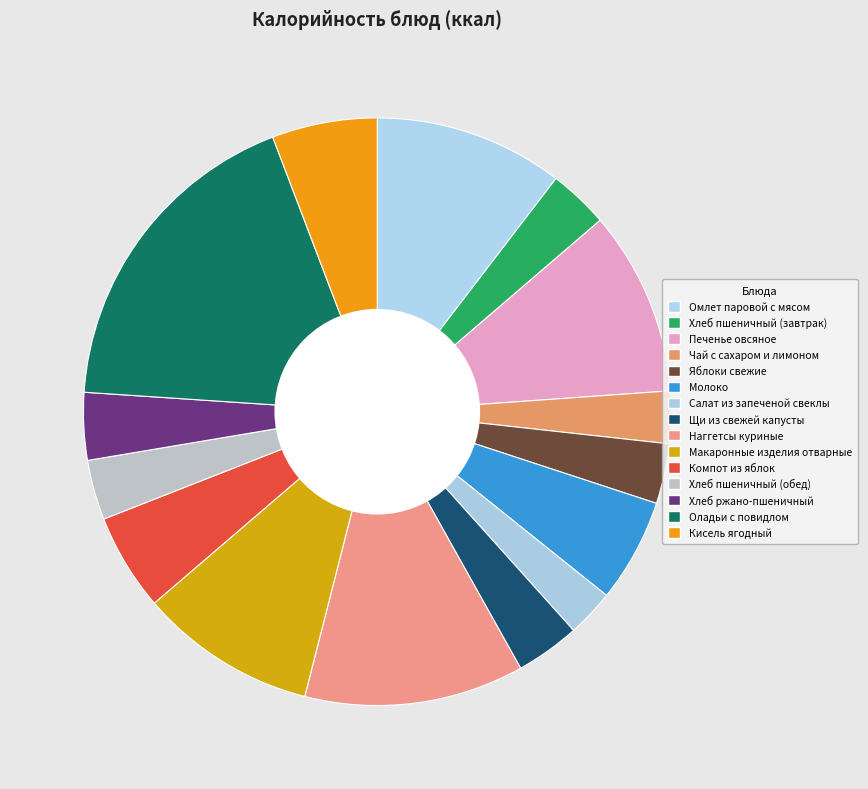

Which slice is the smallest?

Салат из запеченой свеклы